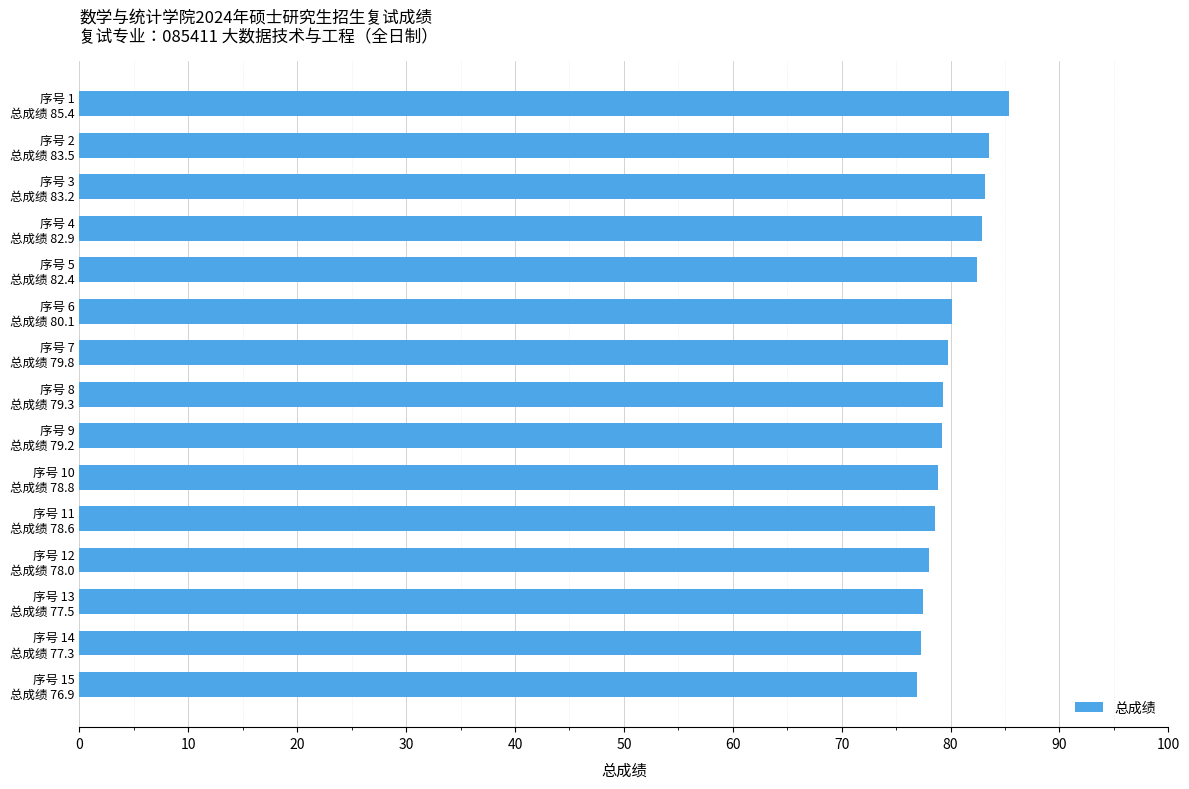

Are the bars grouped side by side (vs. stacked)?

No